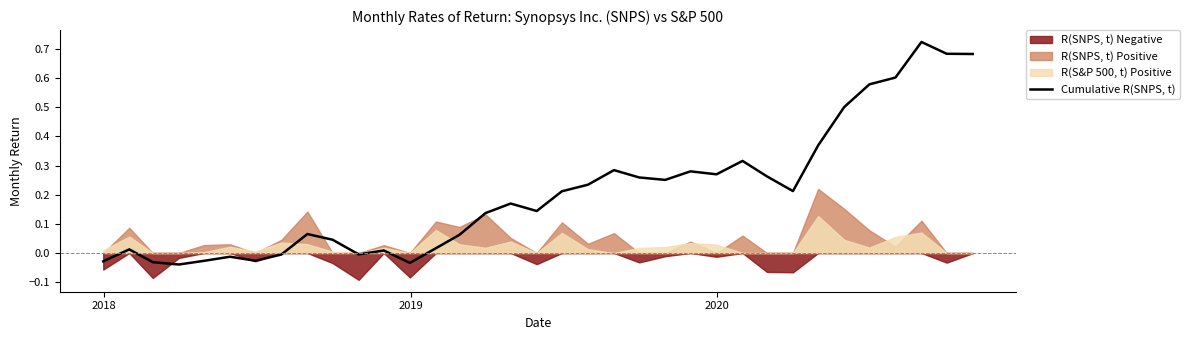

Reading right to left, list all the values displayed in this chart.

0.7	0.7	0.7	0.6	0.6	0.5	0.4	0.2	0.3	0.3	0.3	0.3	0.3	0.3	0.3	0.2	0.2	0.1	0.2	0.1	0.1	0.0	-0.0	0.0	-0.0	0.0	0.1	-0.0	-0.0	-0.0	-0.0	-0.0	-0.0	0.0	-0.0